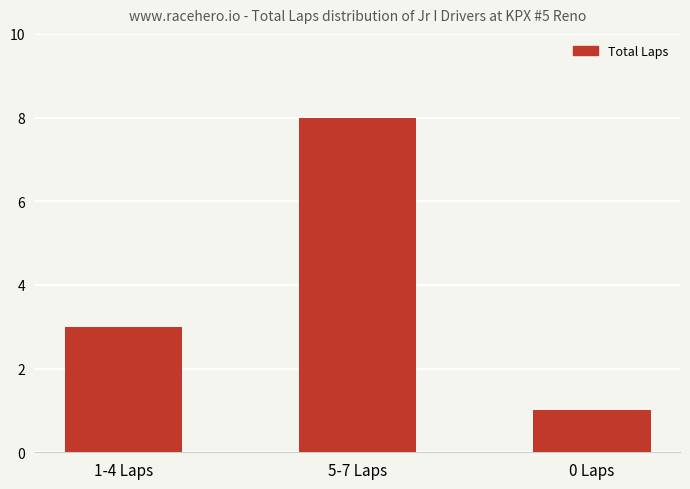

Which has a higher value, 5-7 Laps or 0 Laps?

5-7 Laps